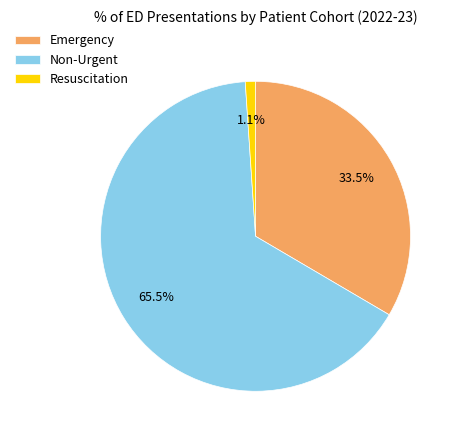

Does Non-Urgent represent more than half of the total?

Yes